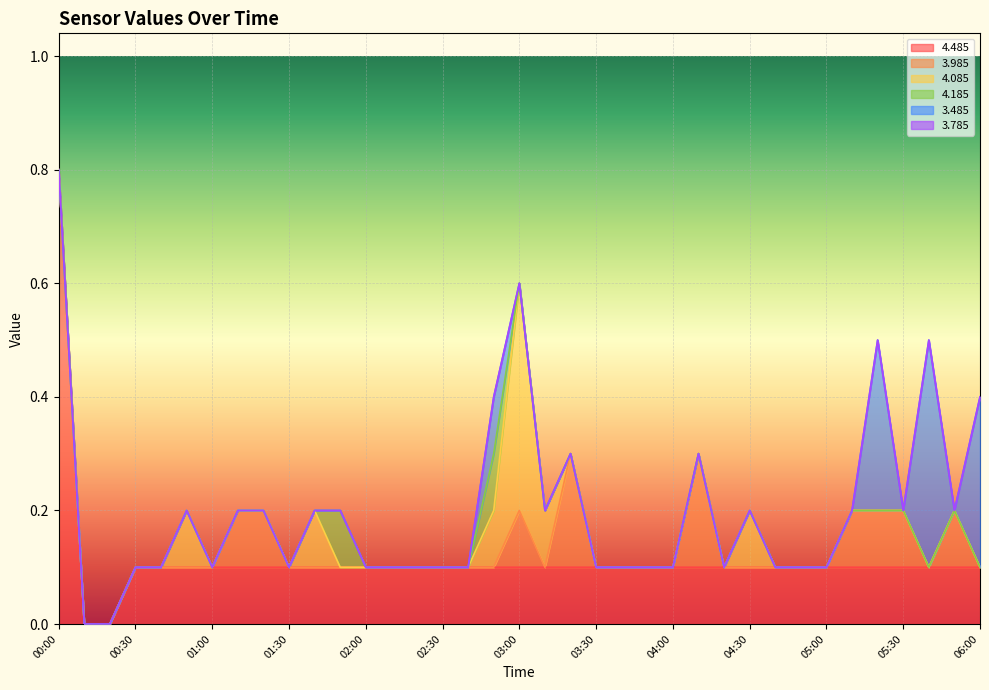

Count the number of categories in the chart.

37